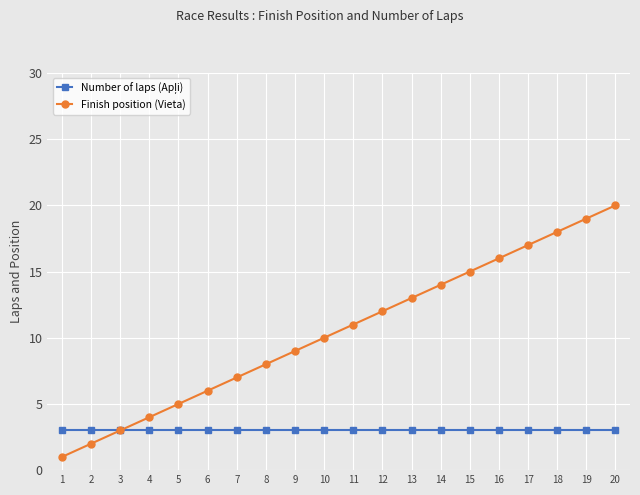

List the labels in order of Finish position (Vieta) value, largest first.

20, 19, 18, 17, 16, 15, 14, 13, 12, 11, 10, 9, 8, 7, 6, 5, 4, 3, 2, 1